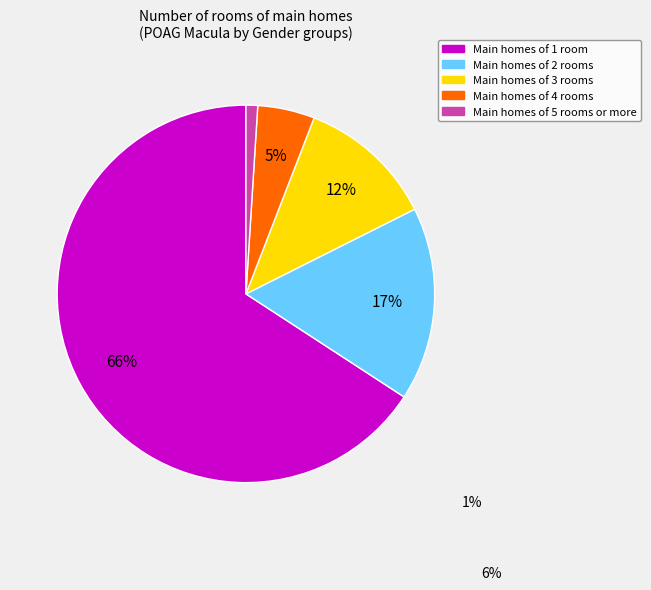

Do Main homes of 1 room and Main homes of 3 rooms together represent more than half of the pie?

Yes